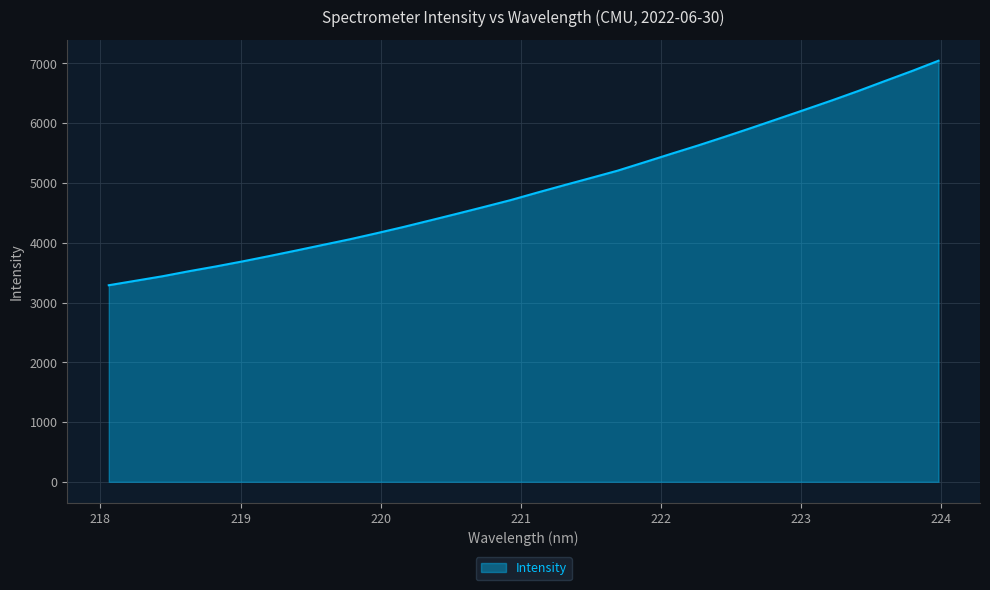

What is the difference between the maximum and minimum values?

3756.7